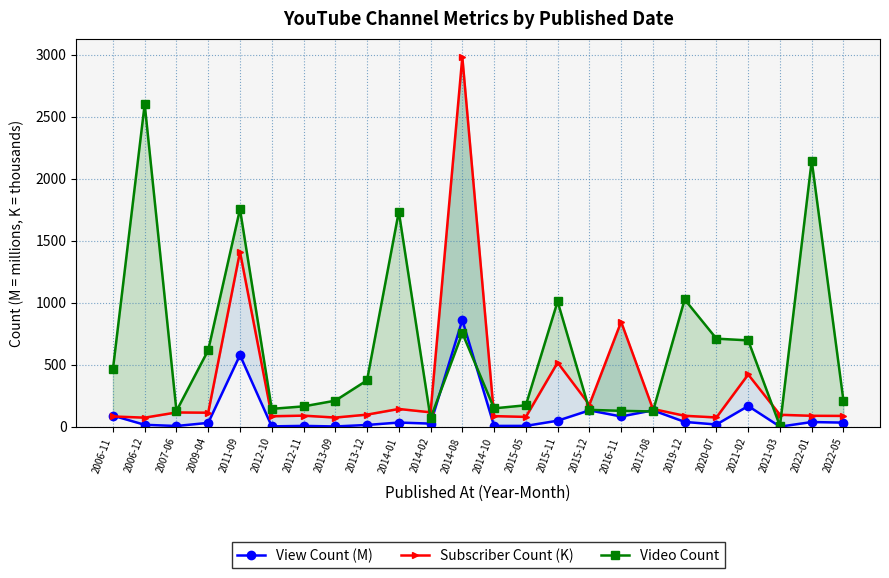

At which label is Subscriber Count (K) closest to 1526?

2011-09